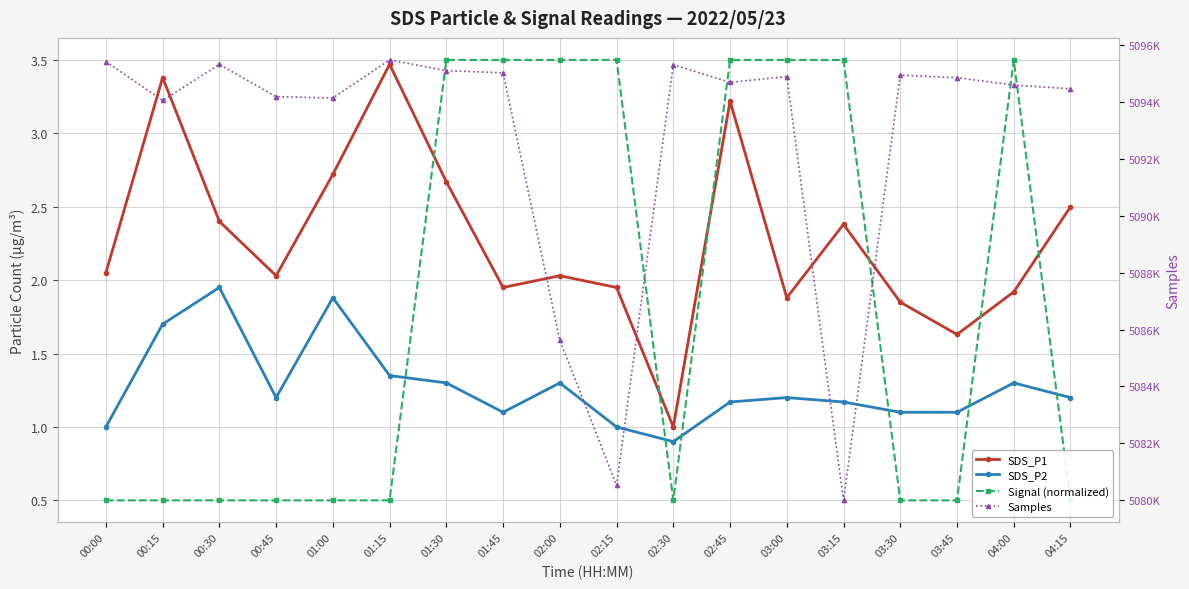

Reading left to right, list all the values displayed in this chart.

SDS_P1: 00:00=2.0	00:15=3.4	00:30=2.4	00:45=2.0	01:00=2.7	01:15=3.5	01:30=2.7	01:45=1.9	02:00=2.0	02:15=1.9	02:30=1.0	02:45=3.2	03:00=1.9	03:15=2.4	03:30=1.9	03:45=1.6	04:00=1.9	04:15=2.5
SDS_P2: 00:00=1.0	00:15=1.7	00:30=1.9	00:45=1.2	01:00=1.9	01:15=1.4	01:30=1.3	01:45=1.1	02:00=1.3	02:15=1.0	02:30=0.9	02:45=1.2	03:00=1.2	03:15=1.2	03:30=1.1	03:45=1.1	04:00=1.3	04:15=1.2
Signal (normalized): 00:00=0.5	00:15=0.5	00:30=0.5	00:45=0.5	01:00=0.5	01:15=0.5	01:30=3.5	01:45=3.5	02:00=3.5	02:15=3.5	02:30=0.5	02:45=3.5	03:00=3.5	03:15=3.5	03:30=0.5	03:45=0.5	04:00=3.5	04:15=0.5
Samples: 00:00=5095435.0	00:15=5094065.0	00:30=5095333.0	00:45=5094198.0	01:00=5094152.0	01:15=5095492.0	01:30=5095113.0	01:45=5095038.0	02:00=5085630.0	02:15=5080520.0	02:30=5095324.0	02:45=5094703.0	03:00=5094905.0	03:15=5079993.0	03:30=5094958.0	03:45=5094864.0	04:00=5094609.0	04:15=5094473.0